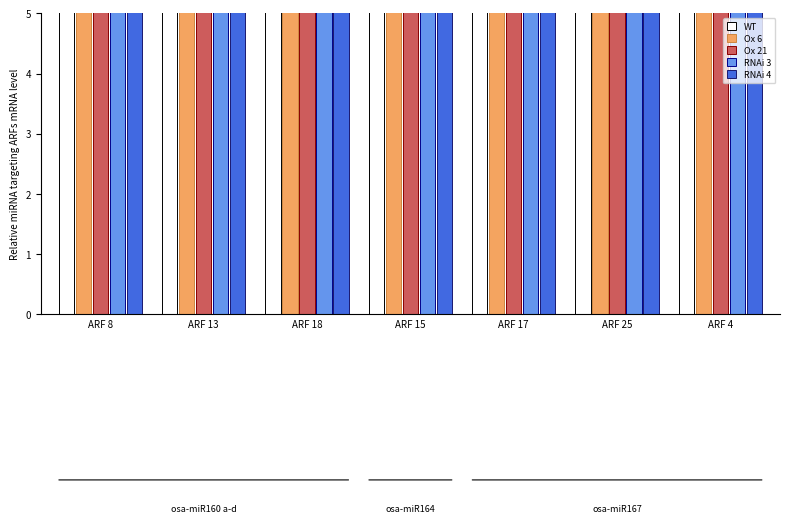

How many distinct data groups are displayed?

5